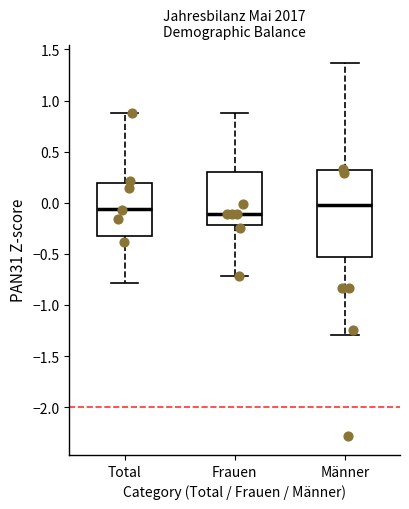

Reading left to right, read every box against the y-axis: the position of its median line, the range the box covers, and the ends of its whiskers. The values are not printed on the chart, so give them approximately, as read against the axis.

Total: median -0.05, box -0.35 to 0.20, whiskers -0.80 to 0.90
Frauen: median -0.10, box -0.20 to 0.30, whiskers -0.70 to 0.85
Männer: median 0.00, box -0.55 to 0.30, whiskers -1.30 to 1.35